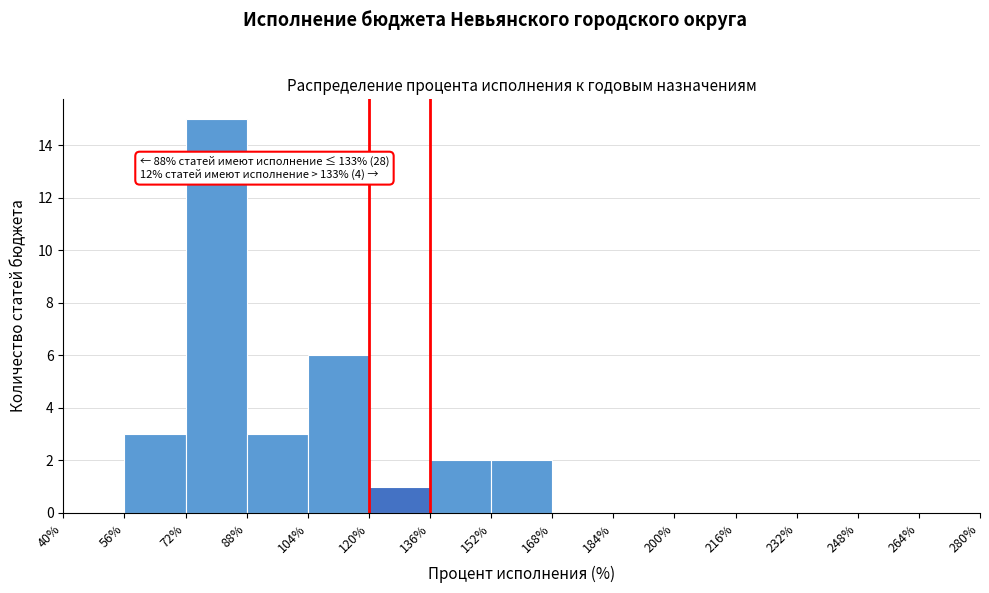

Over which range of the x-axis is the bar tallest?

72% to 88%